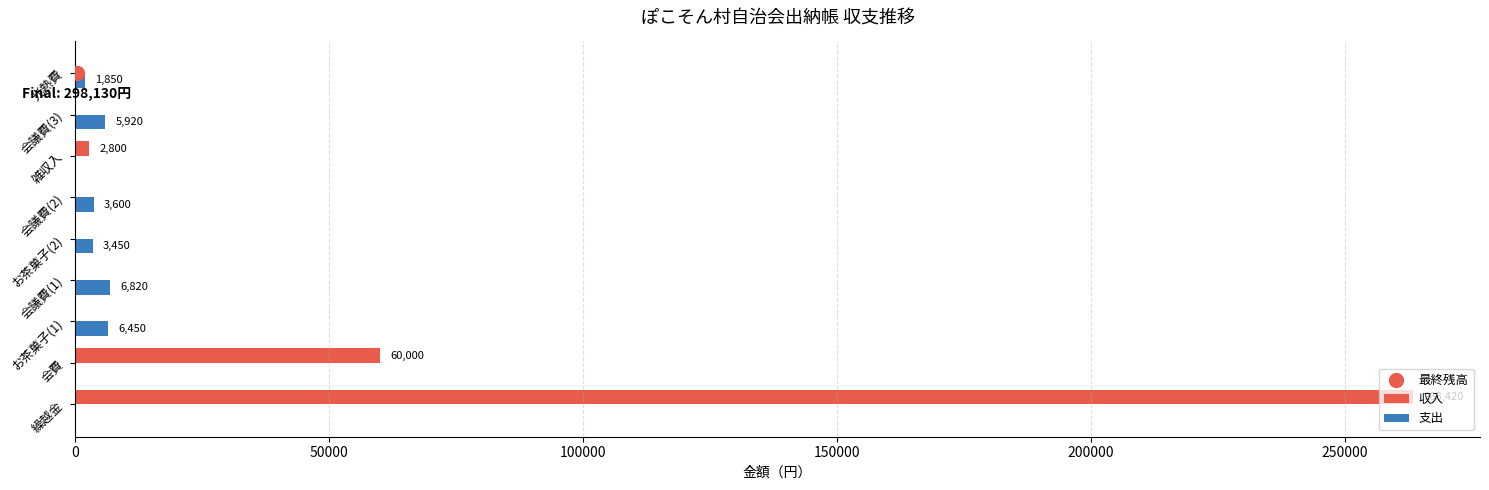

What is the highest value of the 収入 series?

263420